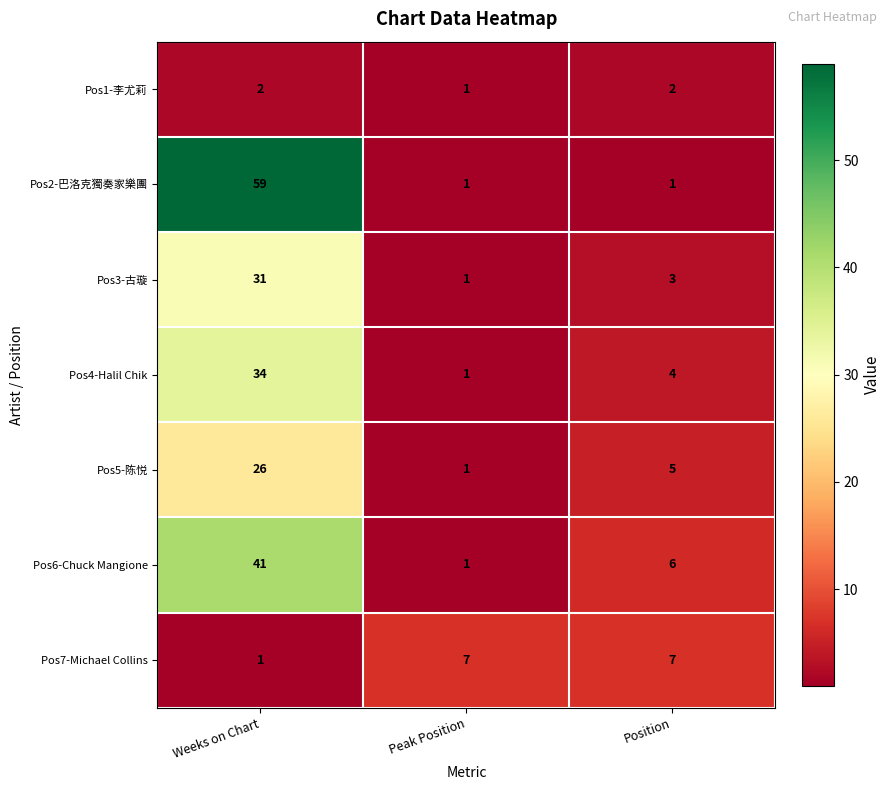

At which label does Pos5-陈悦 first exceed 5?

Weeks on Chart